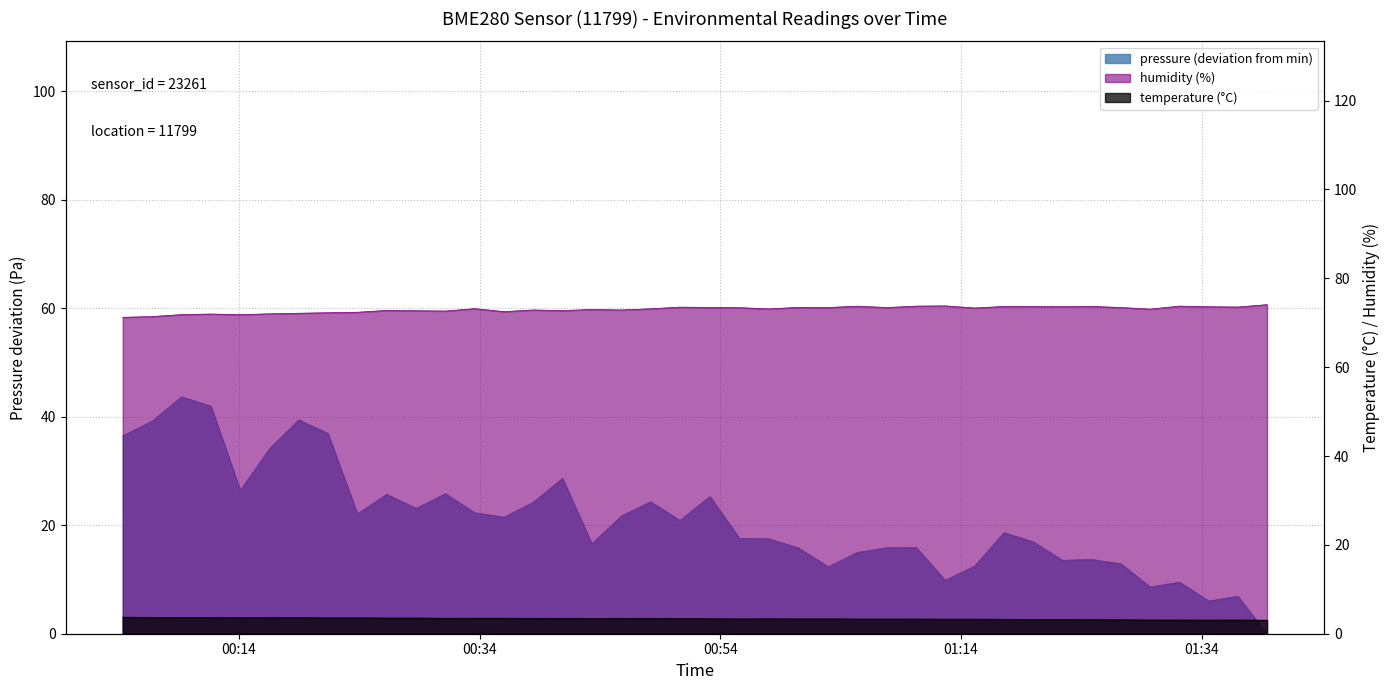

Where is humidity nearest to the value 72?

2023-03-02T00:16:32